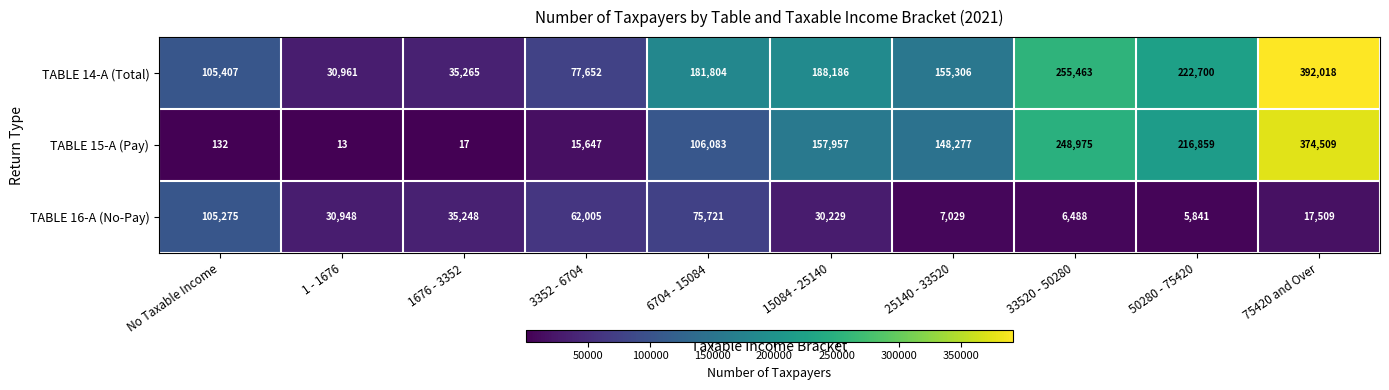

What is the approximate value of TABLE 15-A (Pay) at 25140 - 33520, to the nearest 100?

148300